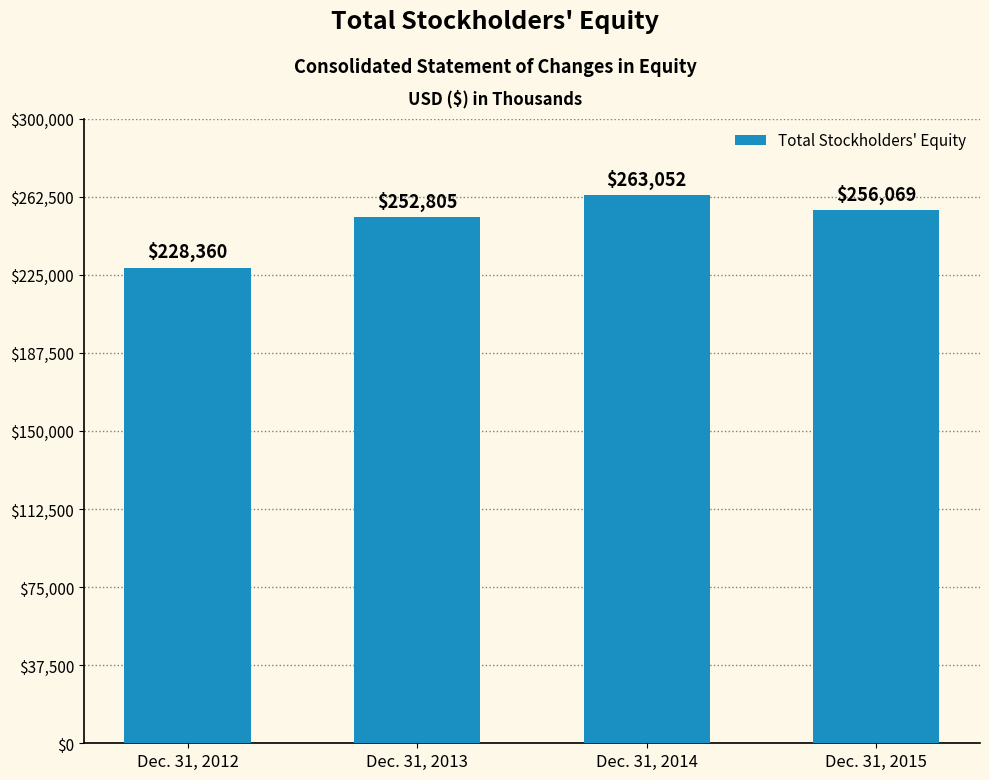

What is the average value?

250072